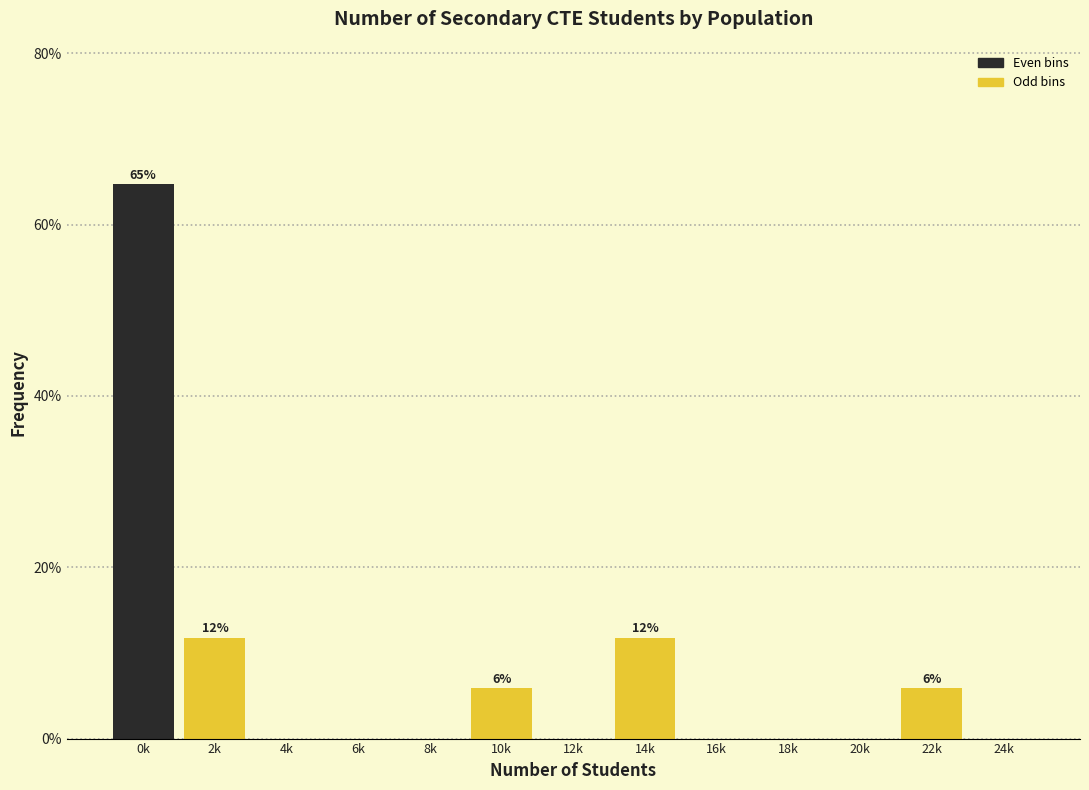

Reading right to left, extract all data points from this chart.

24k=0.0	22k=5.9	20k=0.0	18k=0.0	16k=0.0	14k=11.8	12k=0.0	10k=5.9	8k=0.0	6k=0.0	4k=0.0	2k=11.8	0k=64.7